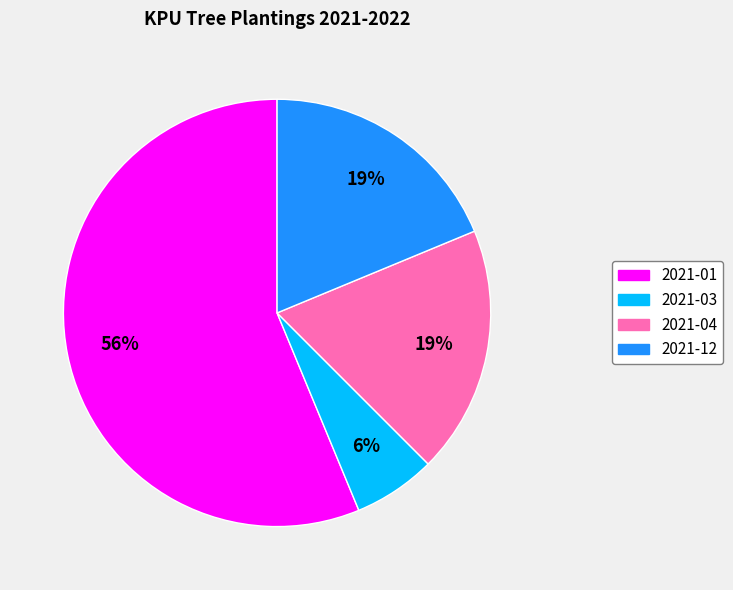

To the nearest percent, what is the average slice percentage?

25%